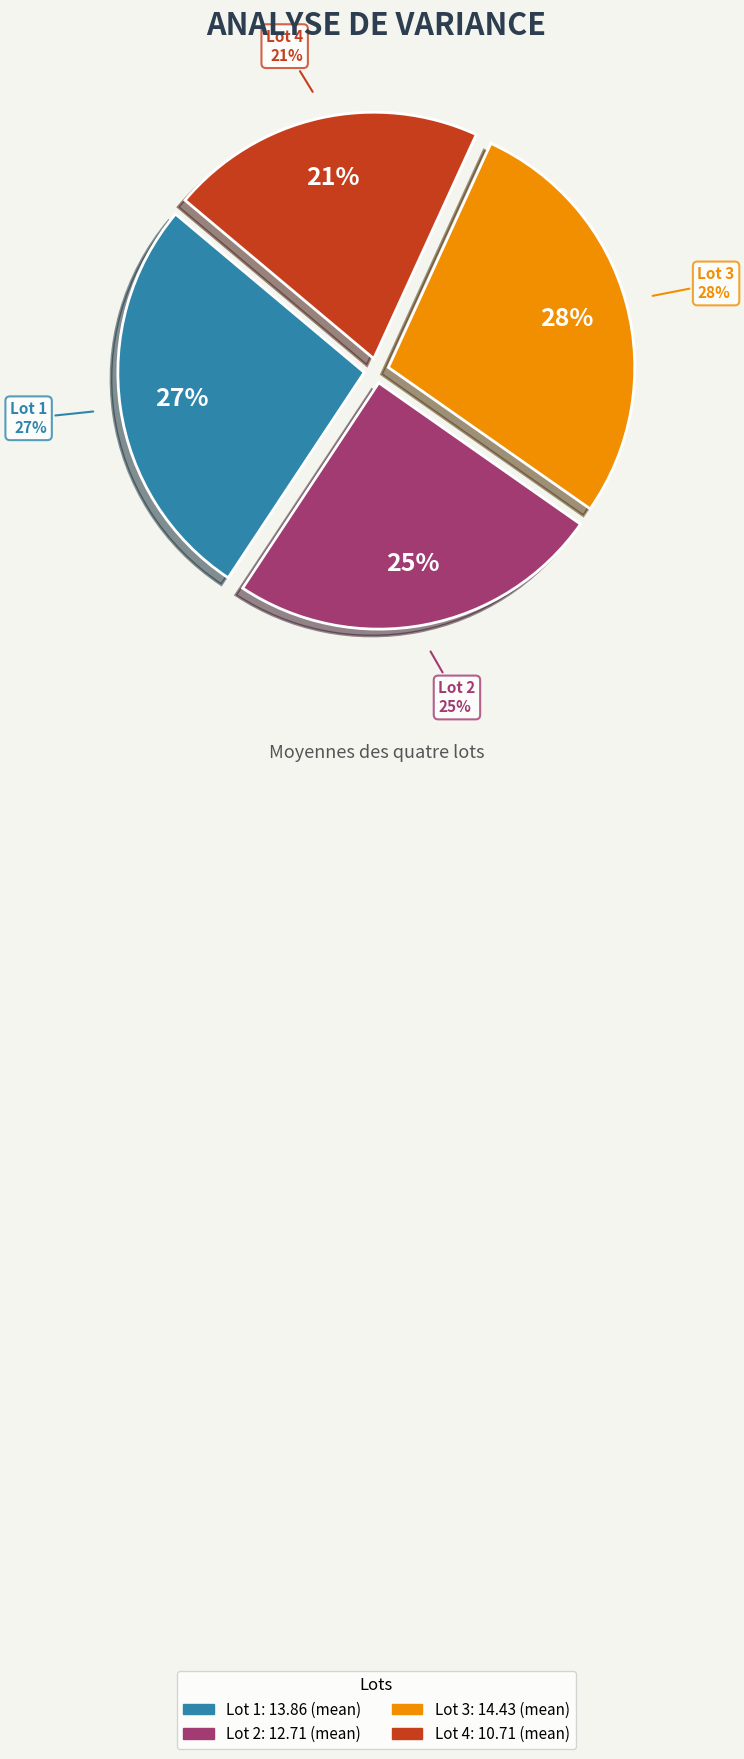

To the nearest percent, what is the combined percentage of Lot 4 and Lot 1?

48%